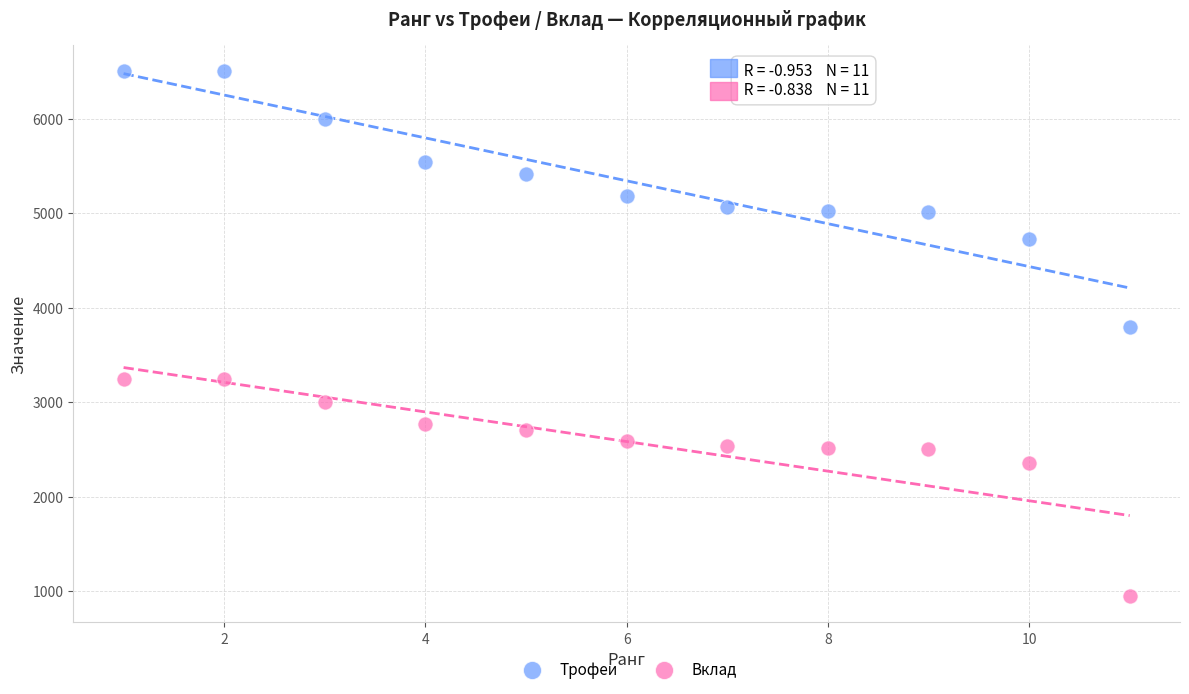

What are all the series names shown in the legend?

Трофеи, Вклад